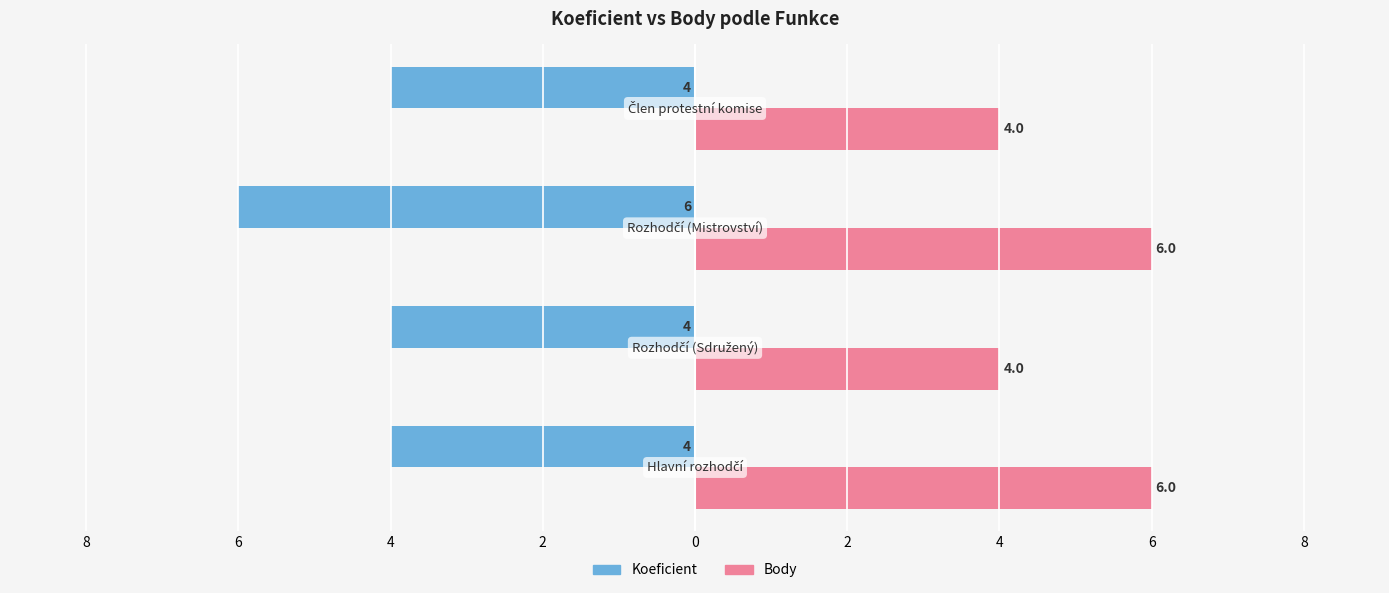

What is the lowest value of the Koeficient series?

-6